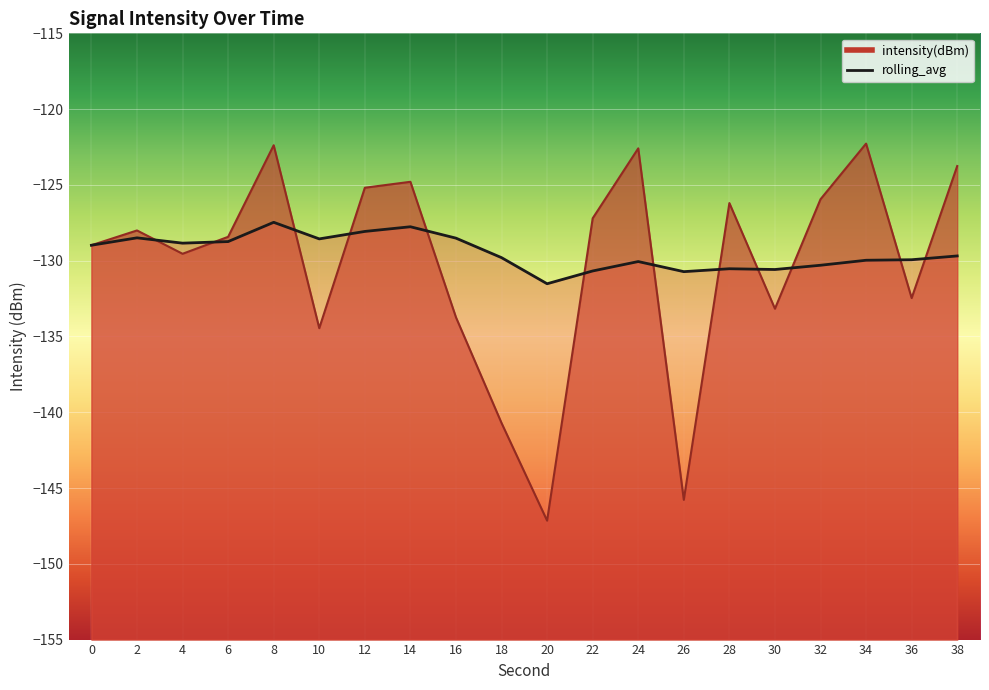

At which label does rolling_avg reach its peak?

8